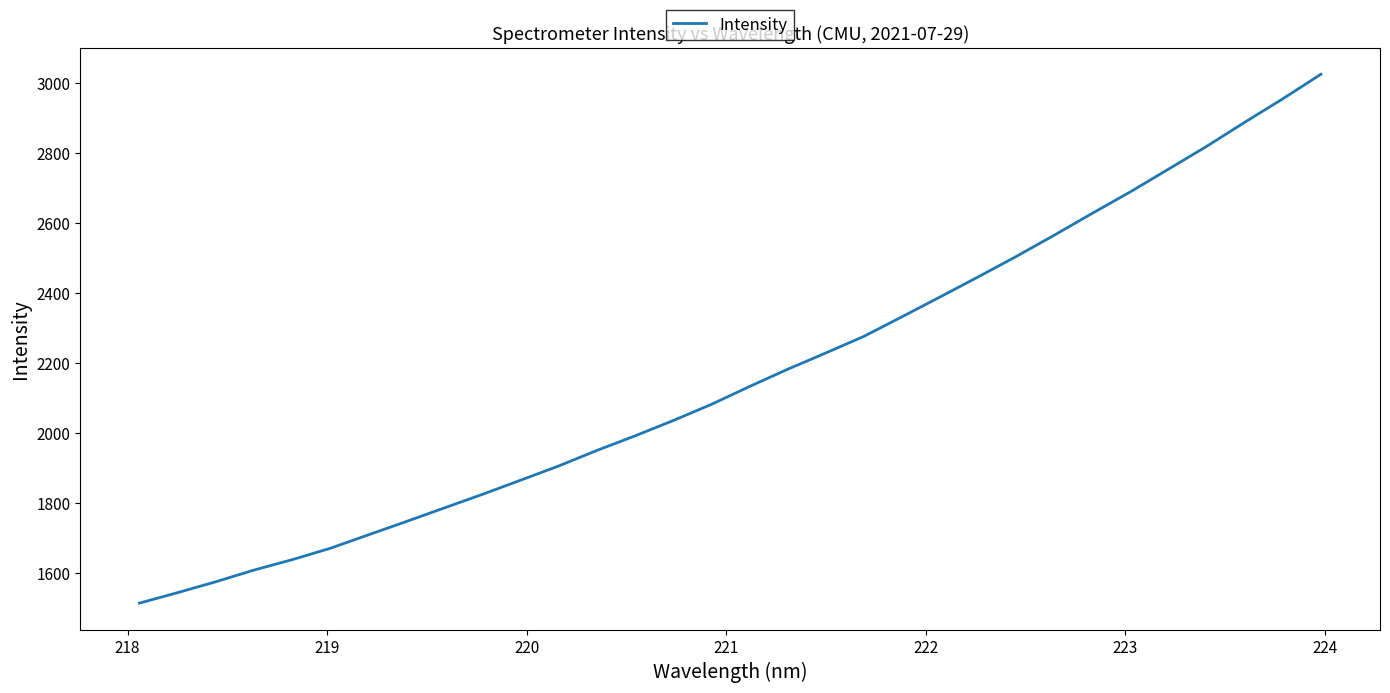

What is the maximum value shown in the chart?

3026.2